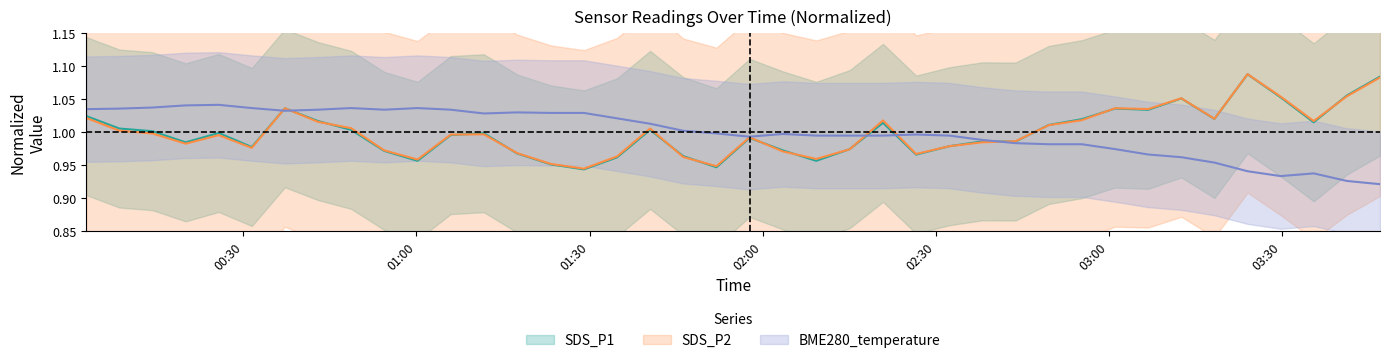

What is the minimum value for BME280_temperature?

0.9